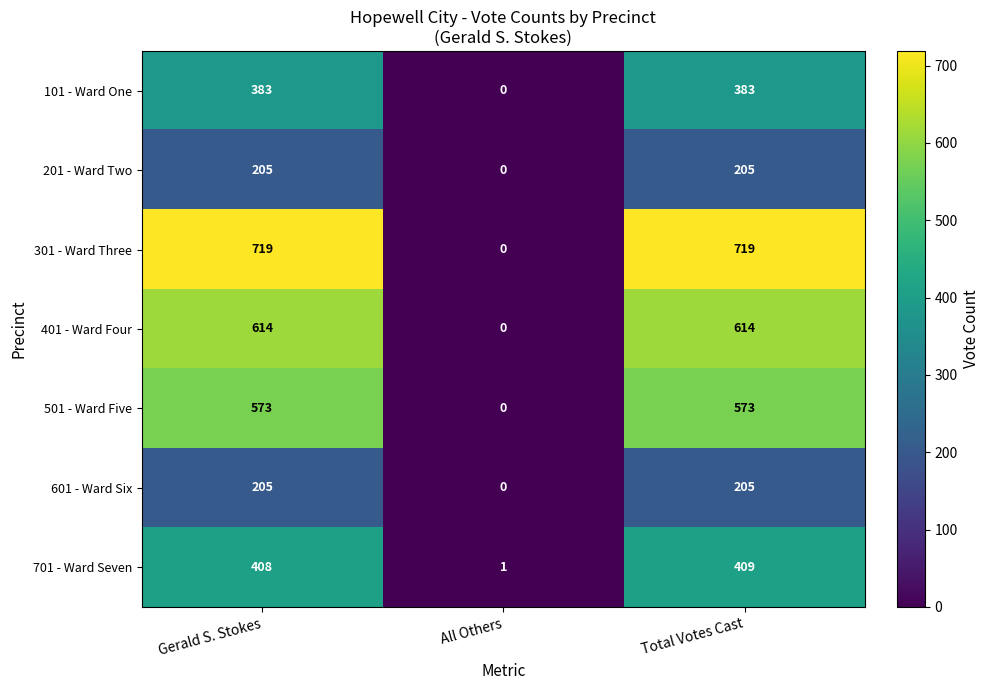

What is the sum of all 101 - Ward One values?

766